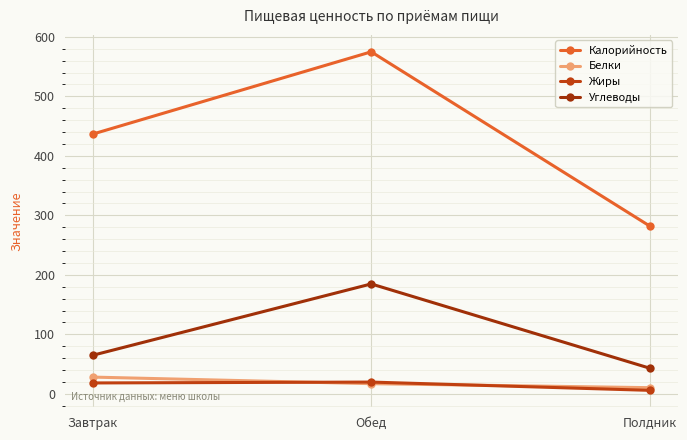

What position from the left is Завтрак?

1